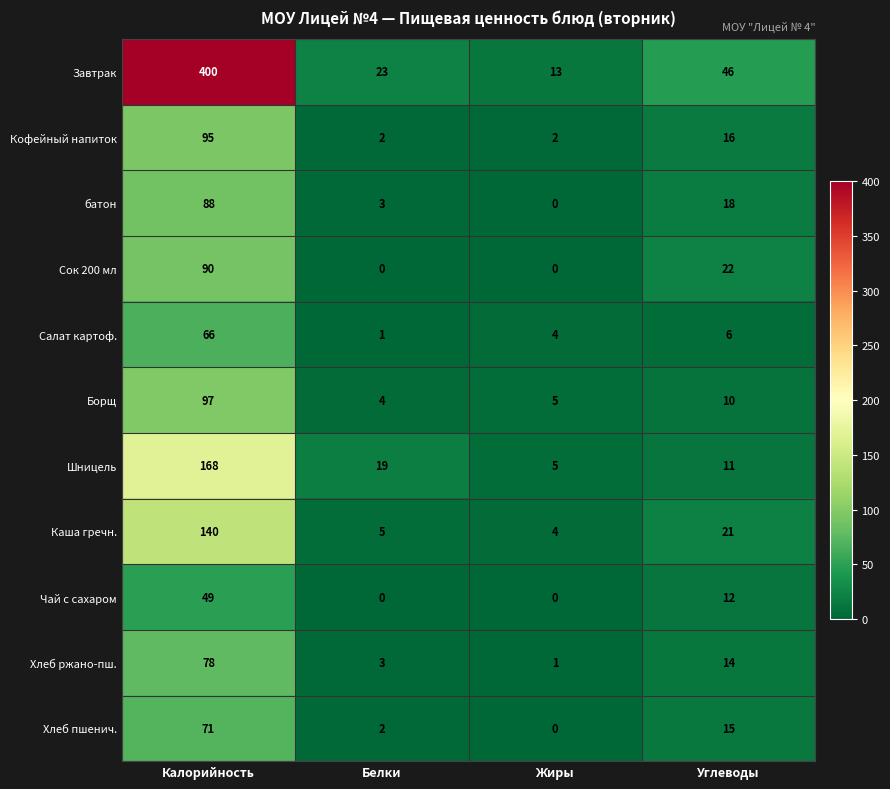

Which label corresponds to the largest value in the chart?

Калорийность